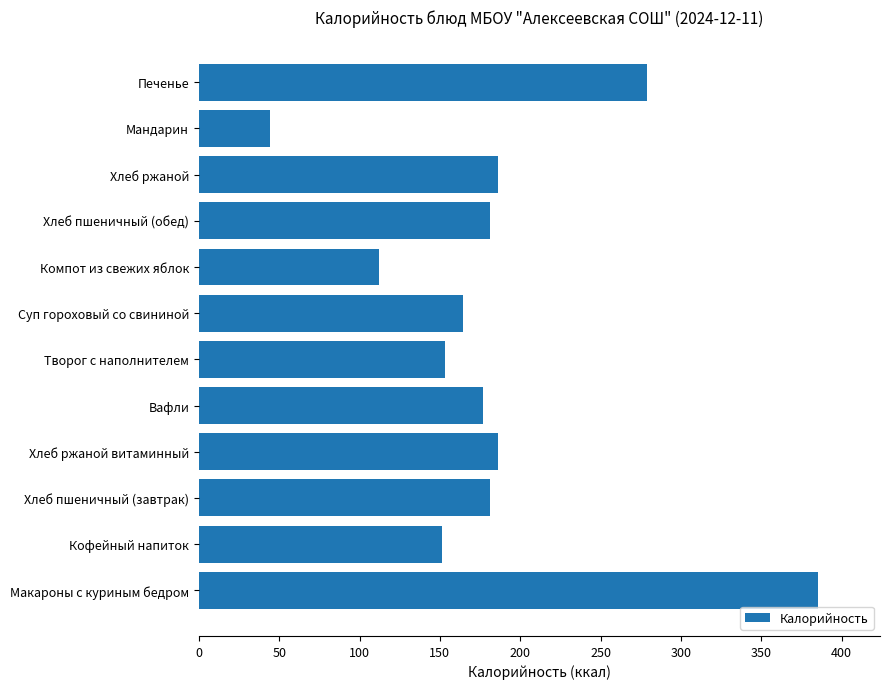

What is the smallest value displayed?

44.0